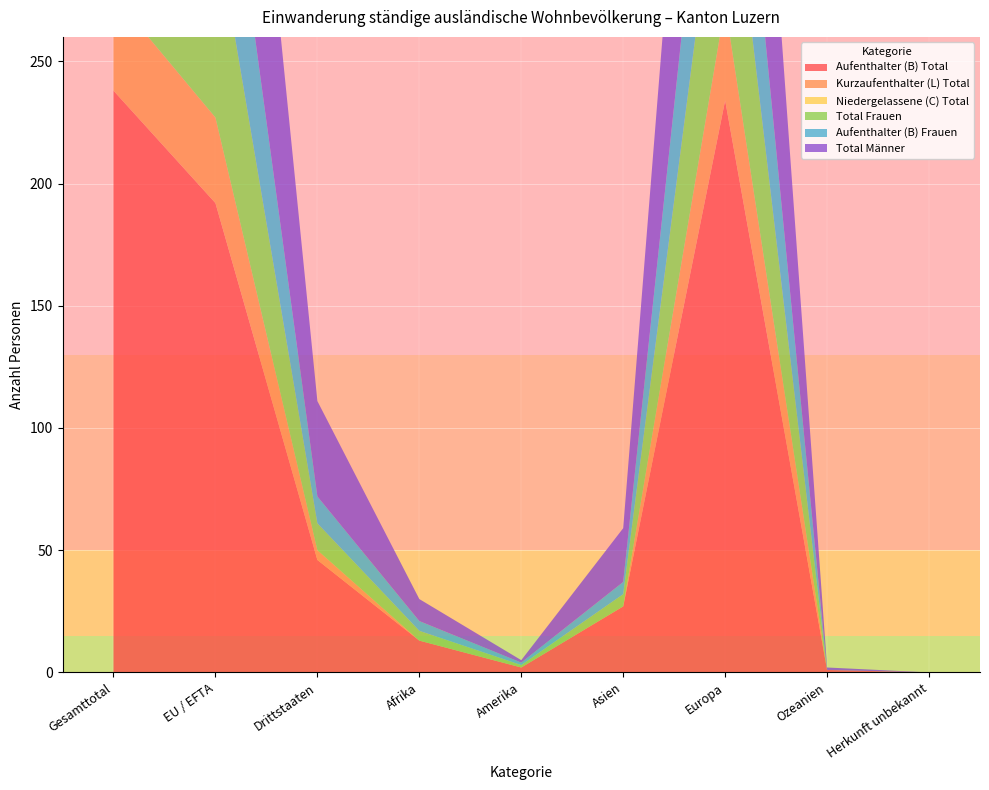

Reading left to right, transcribe all the data shown in this chart.

Aufenthalter (B) Total: Gesamttotal=238	EU / EFTA=192	Drittstaaten=46	Afrika=13	Amerika=2	Asien=27	Europa=234	Ozeanien=1	Herkunft unbekannt=0
Kurzaufenthalter (L) Total: Gesamttotal=39	EU / EFTA=35	Drittstaaten=4	Afrika=0	Amerika=0	Asien=0	Europa=39	Ozeanien=0	Herkunft unbekannt=0
Niedergelassene (C) Total: Gesamttotal=0	EU / EFTA=0	Drittstaaten=0	Afrika=0	Amerika=0	Asien=0	Europa=0	Ozeanien=0	Herkunft unbekannt=0
Total Frauen: Gesamttotal=91	EU / EFTA=80	Drittstaaten=11	Afrika=4	Amerika=1	Asien=5	Europa=81	Ozeanien=0	Herkunft unbekannt=0
Aufenthalter (B) Frauen: Gesamttotal=83	EU / EFTA=72	Drittstaaten=11	Afrika=4	Amerika=1	Asien=5	Europa=73	Ozeanien=0	Herkunft unbekannt=0
Total Männer: Gesamttotal=186	EU / EFTA=147	Drittstaaten=39	Afrika=9	Amerika=1	Asien=22	Europa=153	Ozeanien=1	Herkunft unbekannt=0